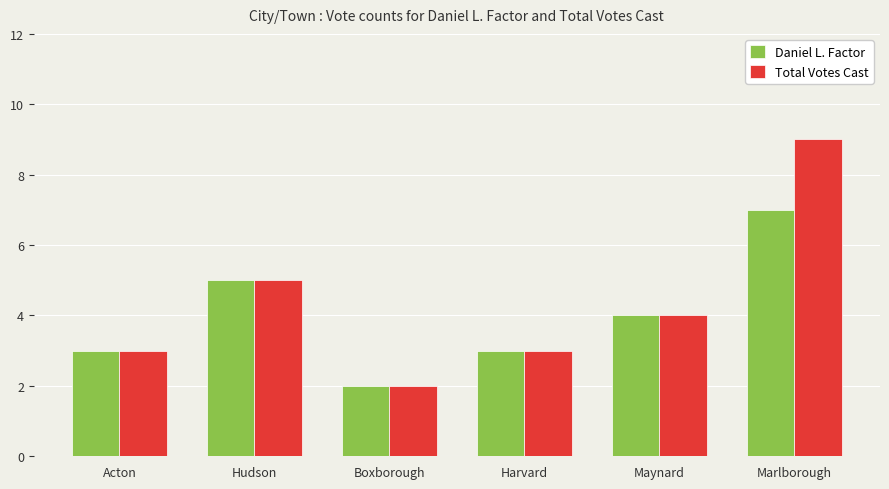

How many groups of bars are there?

6